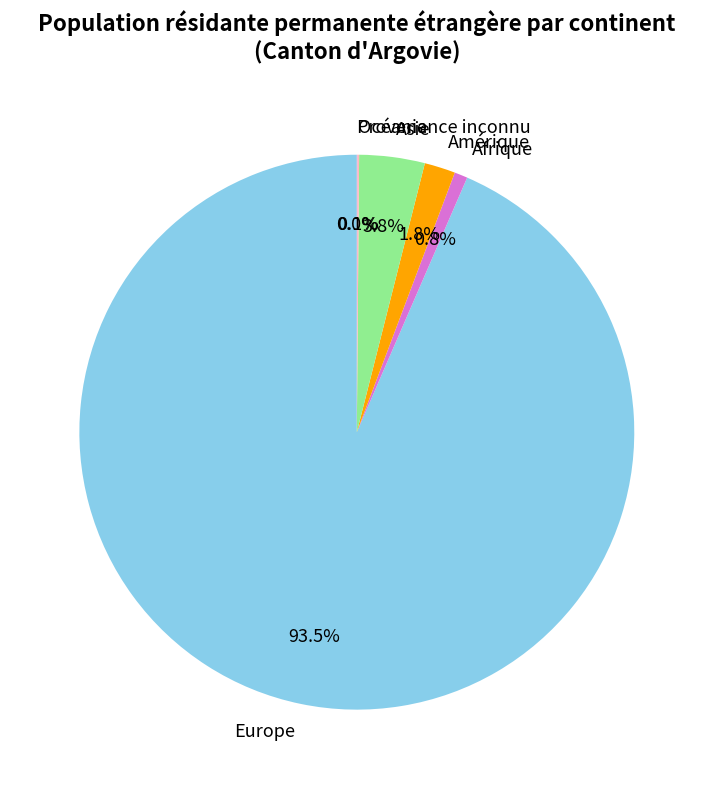

True or false: Amérique accounts for 2% of the total.

True